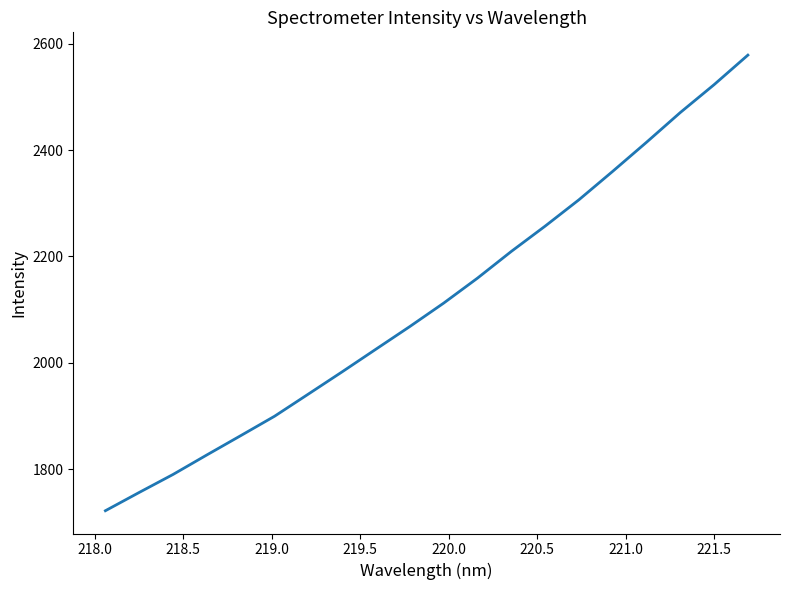

Reading left to right, list all the values displayed in this chart.

1722.0	1756.4	1790.2	1826.9	1863.2	1899.7	1941.3	1983.2	2025.8	2068.3	2112.3	2159.3	2209.5	2257.0	2306.6	2360.1	2414.7	2470.7	2523.1	2578.6